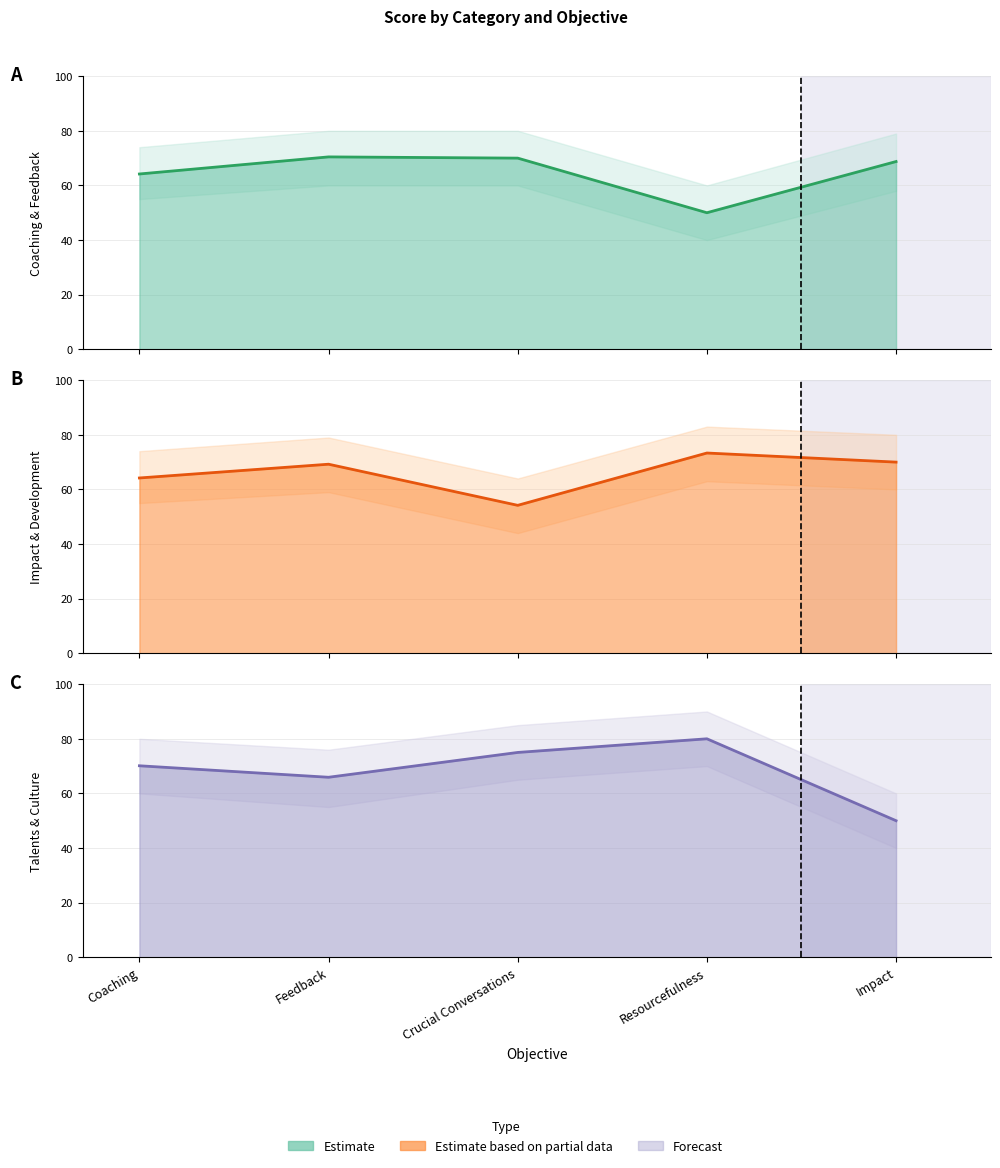

Between which two adjacent categories do Coaching & Feedback line and Talents & Culture line first intersect?

Coaching and Feedback